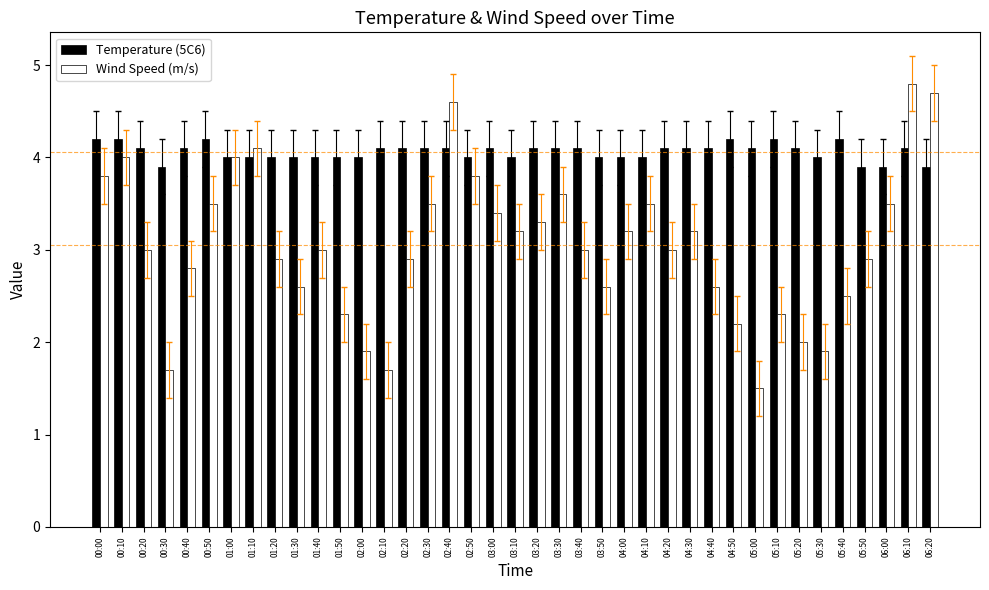

Is it true that Temperature (5C6) equals 3.9 at 00:30?

True